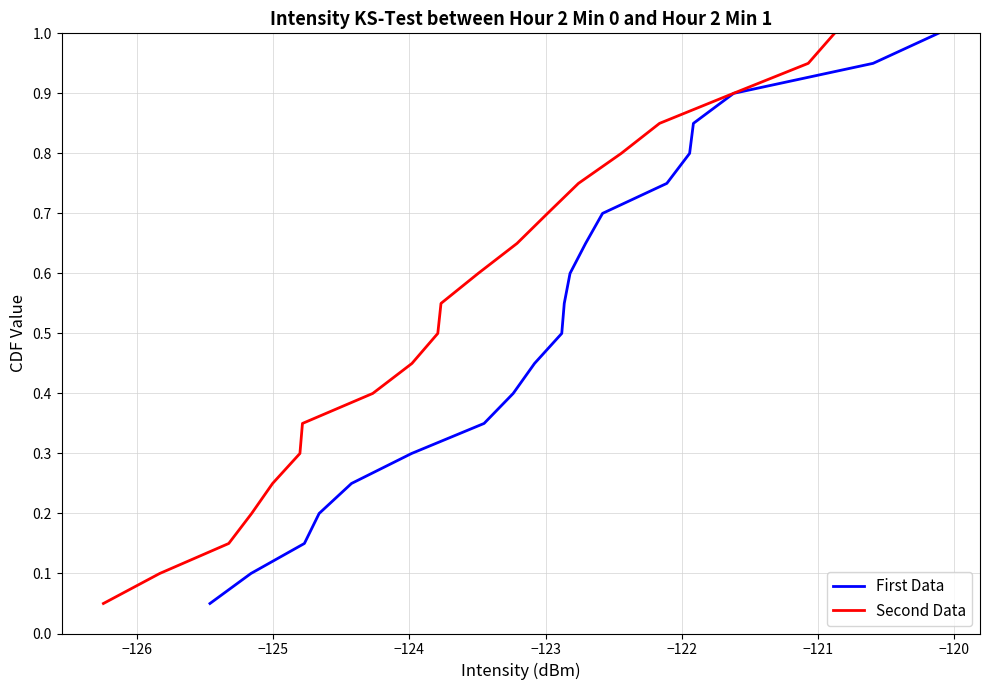

What is the label of the 18th point from the right?

−125